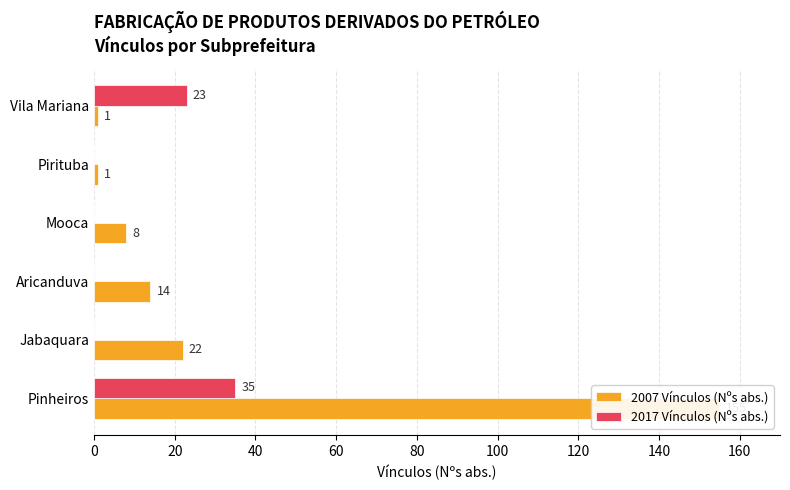

At how many categories does at least one series exceed 76?

1